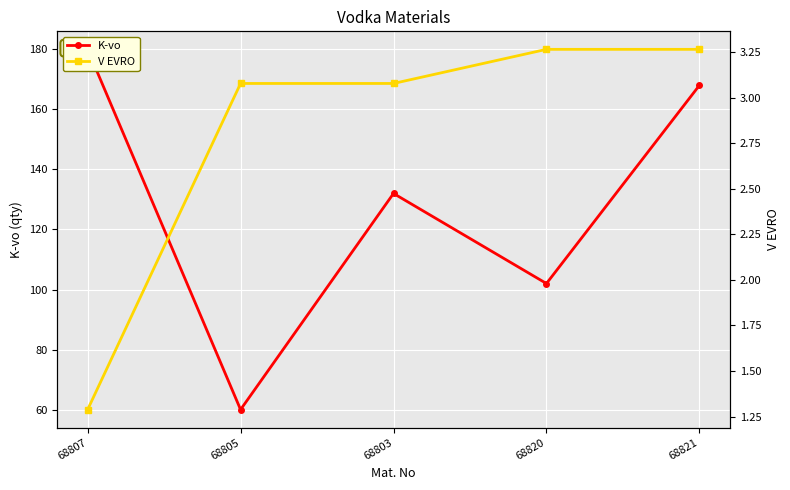

True or false: K-vo has a value of 32.3 at 68805.

False